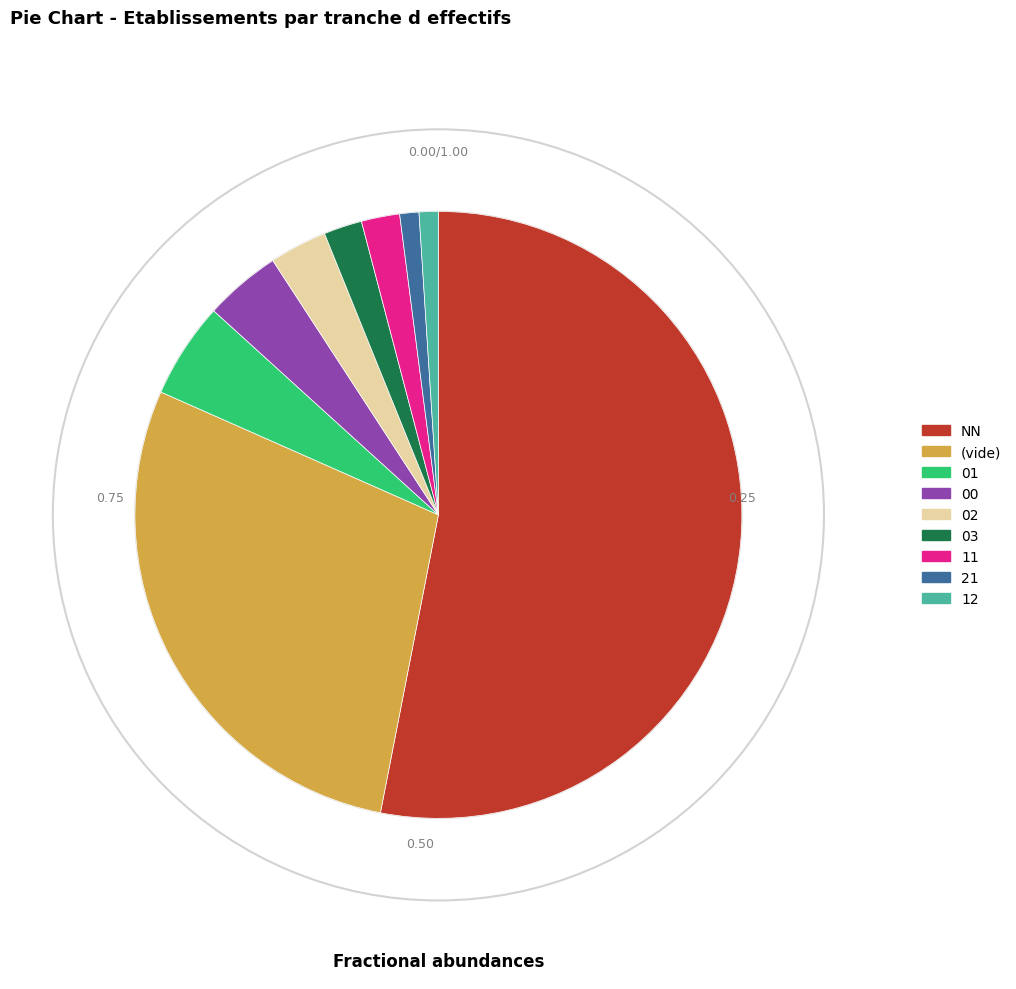

Count the number of slices in the pie.

9